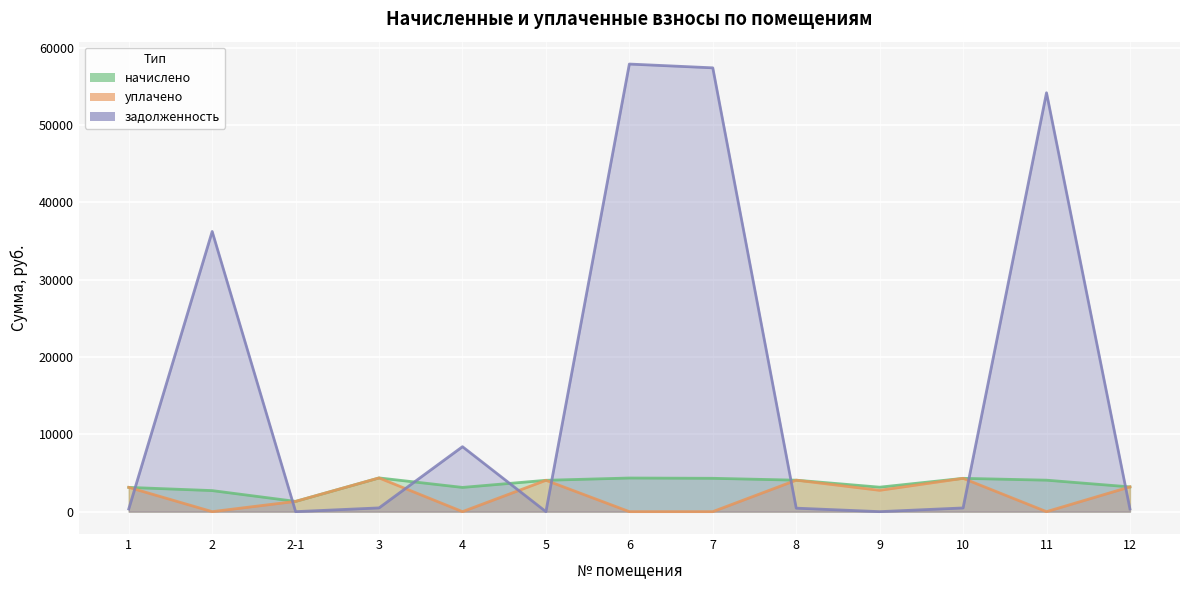

List the labels in order of уплачено value, smallest first.

2, 4, 6, 7, 11, 2-1, 9, 1, 12, 5, 8, 10, 3